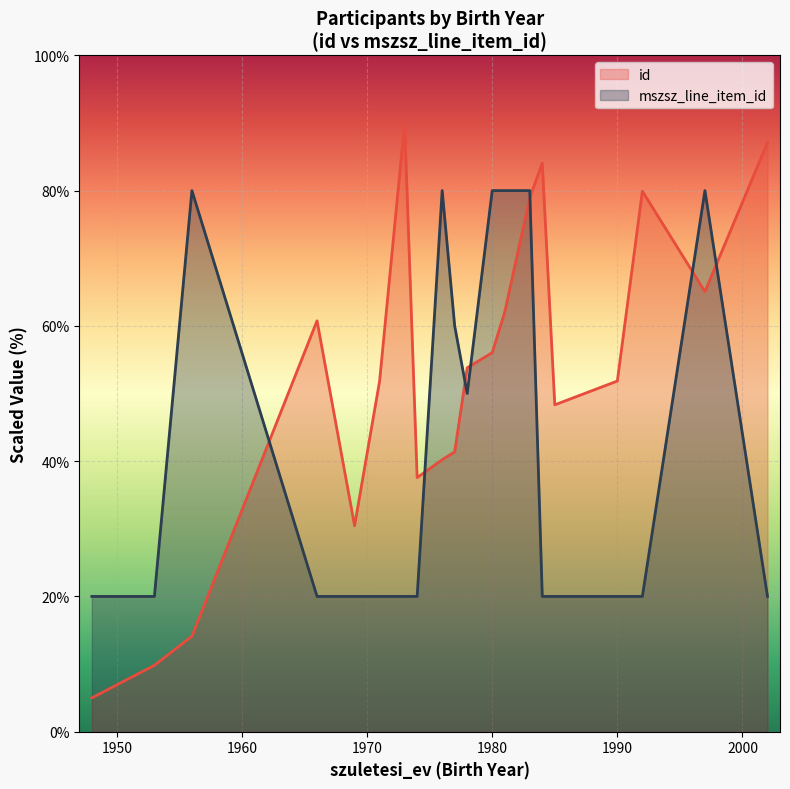

What is the maximum value for id?

90.0